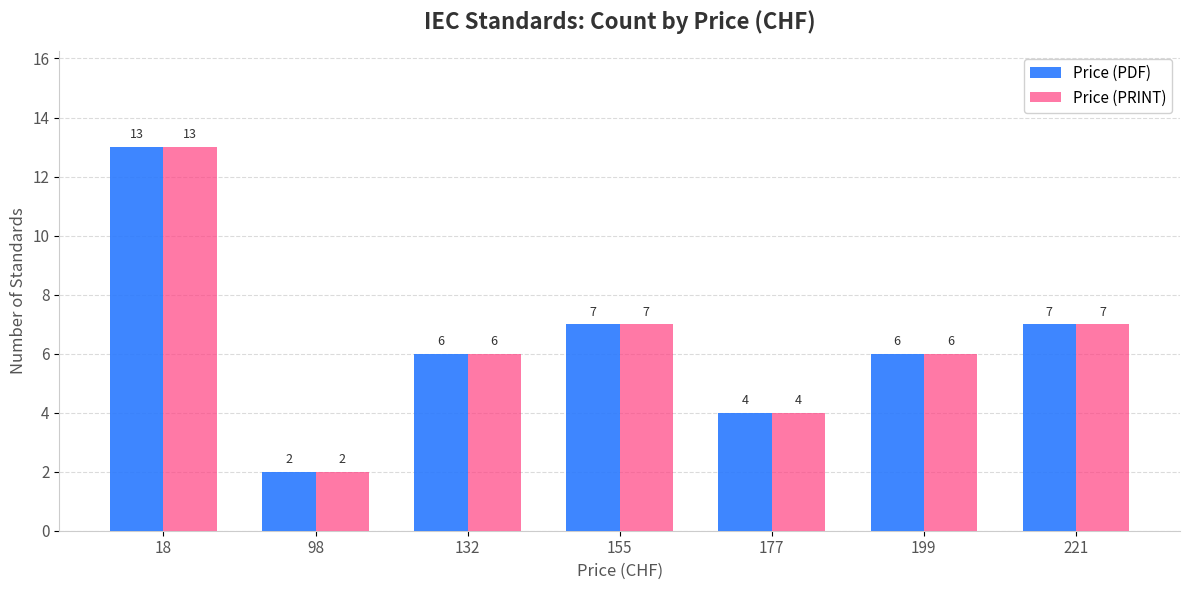

Reading left to right, list all the values displayed in this chart.

Price (PDF): 13	2	6	7	4	6	7
Price (PRINT): 13	2	6	7	4	6	7